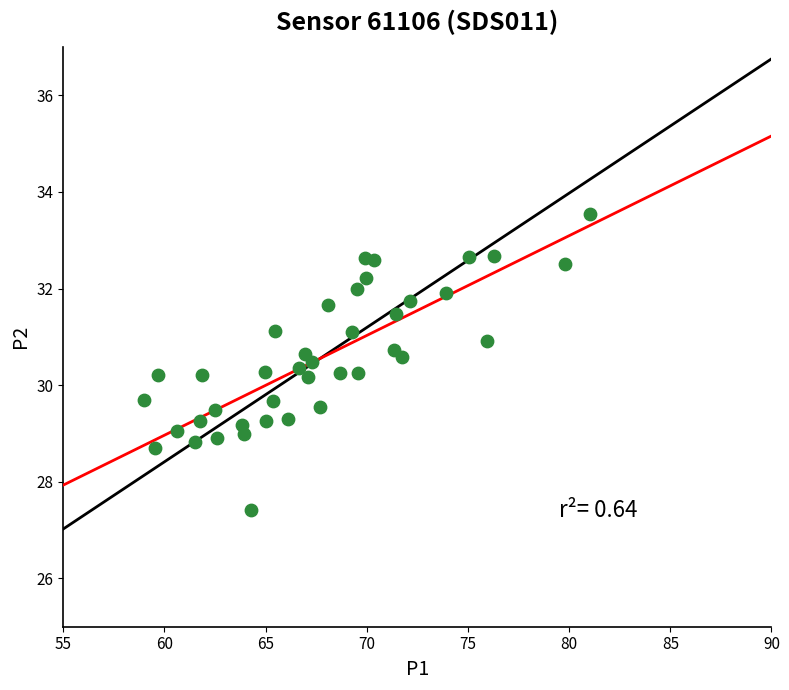

What is the range of Y values (max minus min)?

6.1